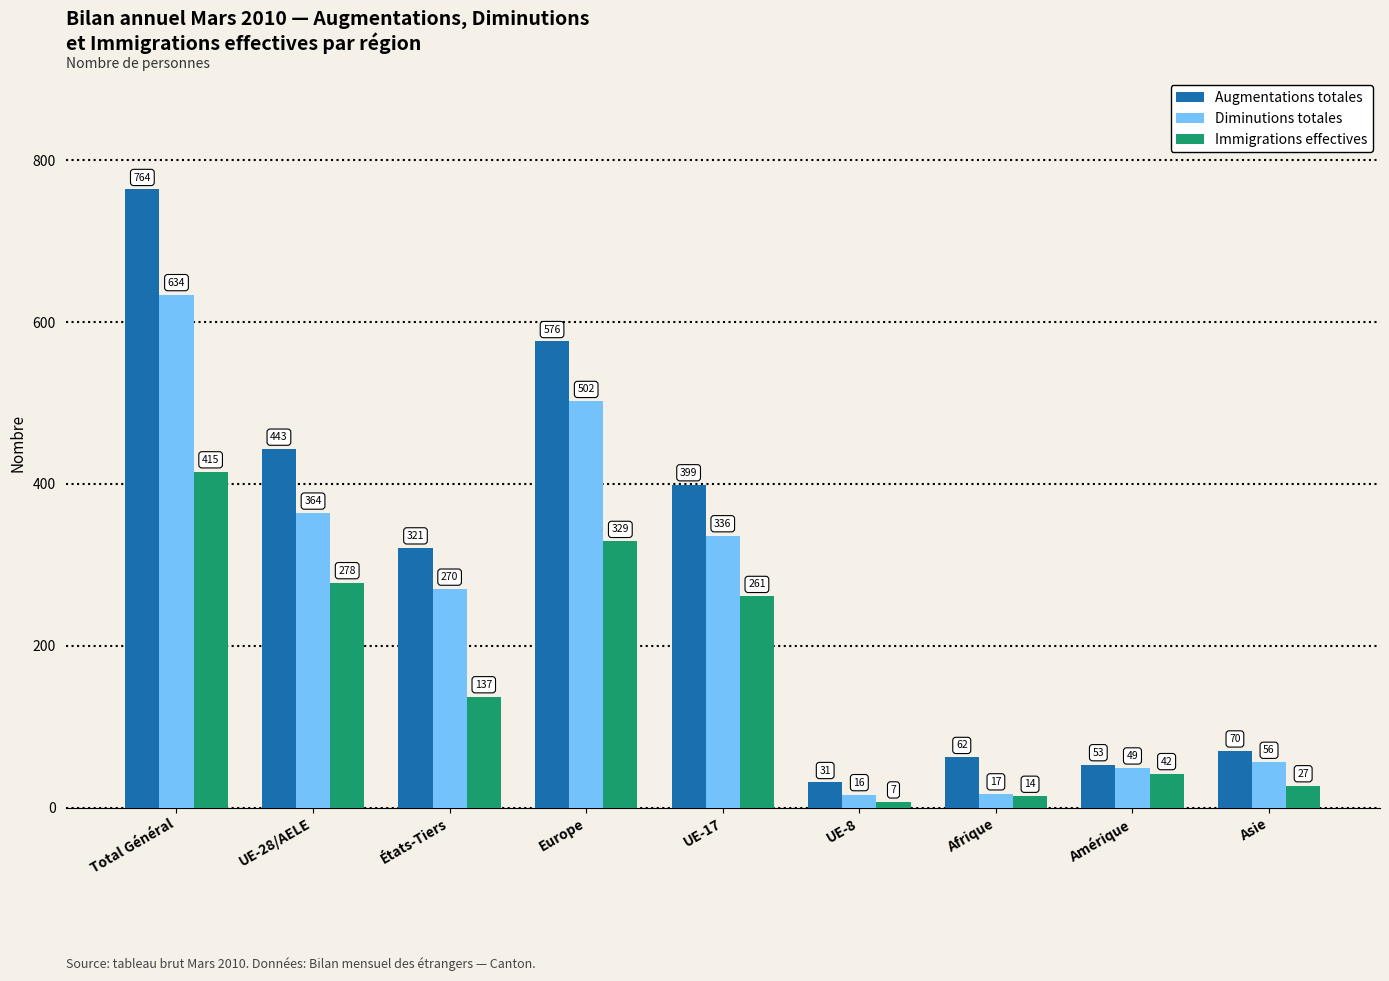

How many distinct data groups are displayed?

3